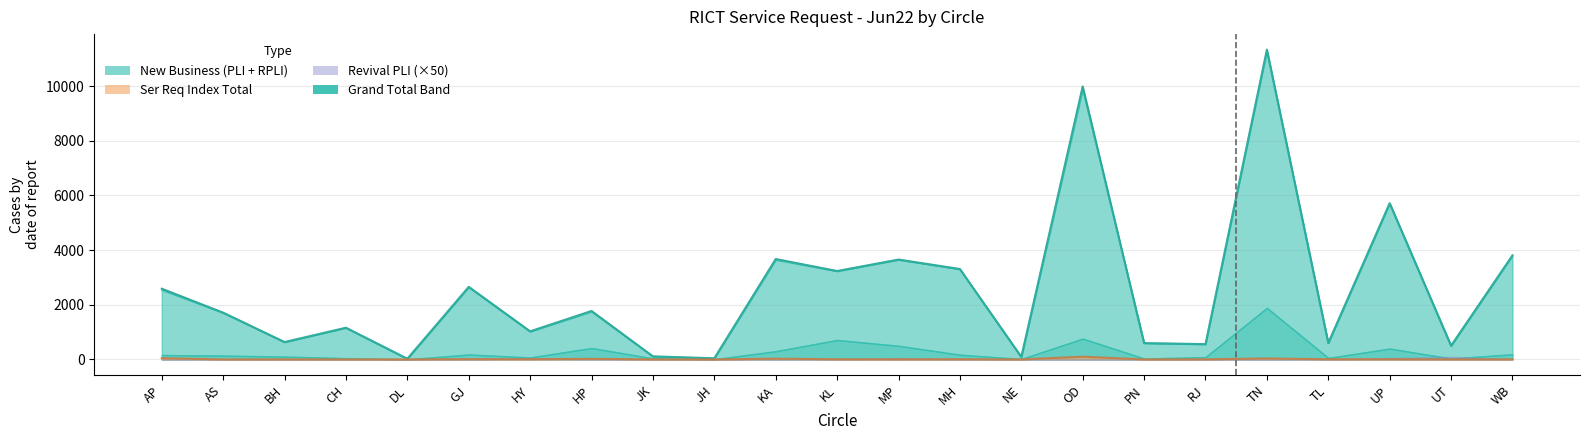

What is the label of the 23rd point from the right?

AP